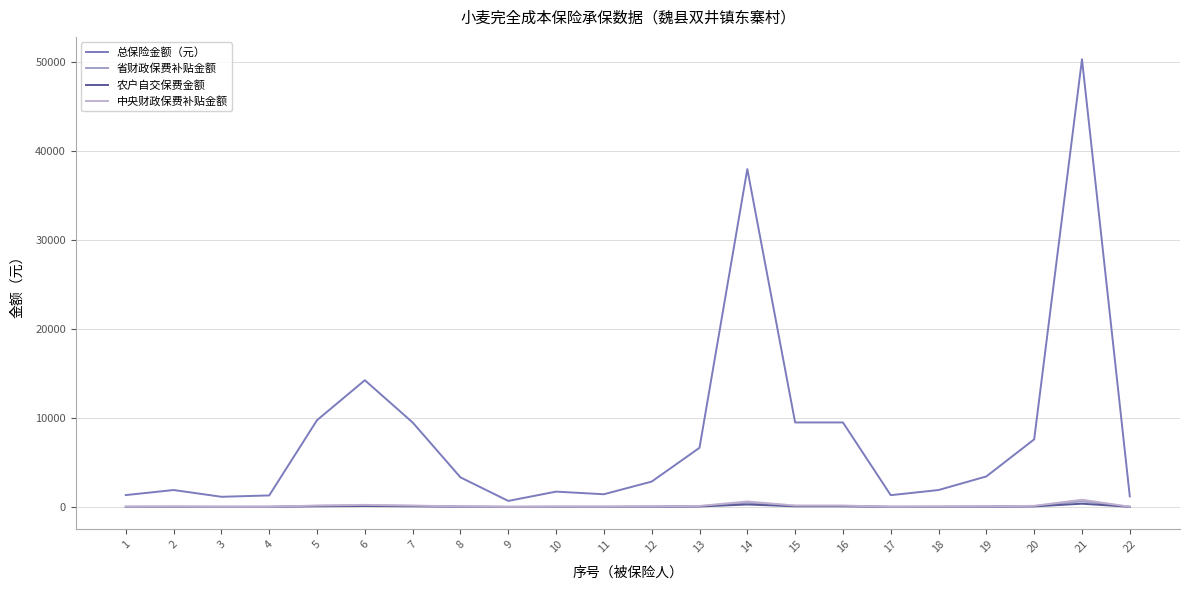

True or false: 省财政保费补贴金额 and 总保险金额（元） cross at least once.

False